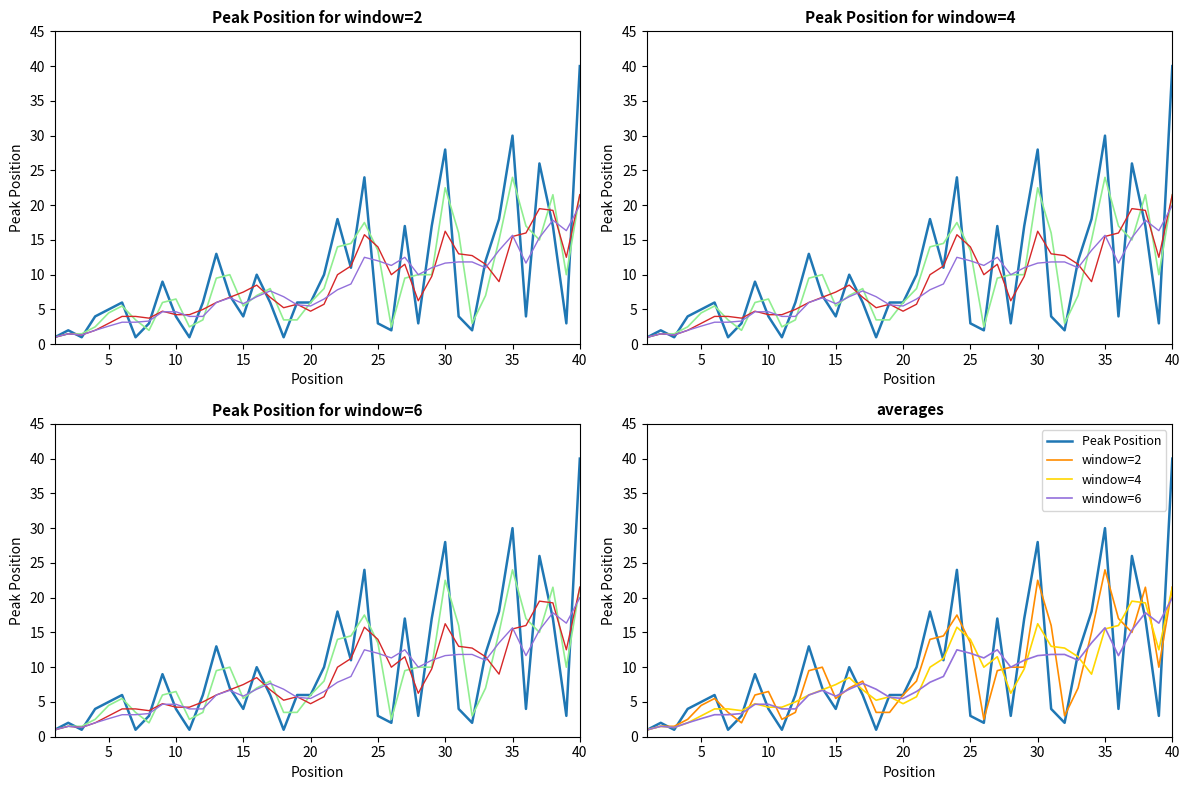

Reading left to right, list all the values displayed in this chart.

1	2	1	4	5	6	1	3	9	4	1	6	13	7	4	10	6	1	6	6	10	18	11	24	3	2	17	3	17	28	4	2	12	18	30	4	26	17	3	40